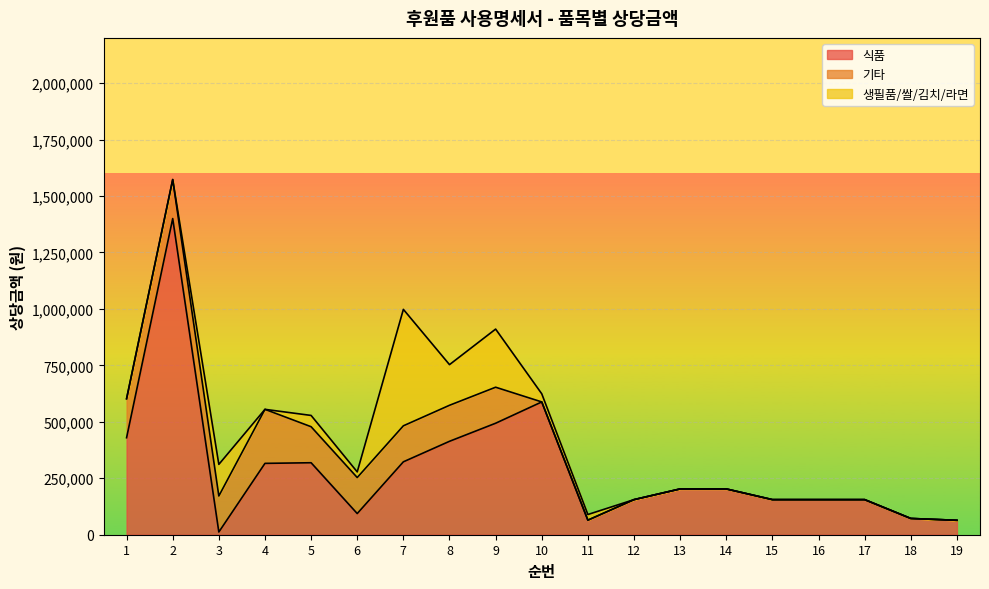

What is the total value across all series at 13?

202800